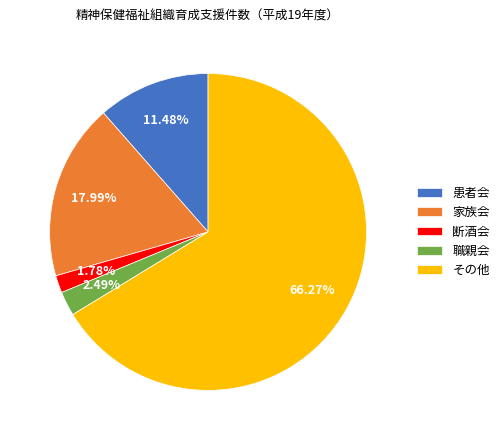

Count the number of slices in the pie.

5